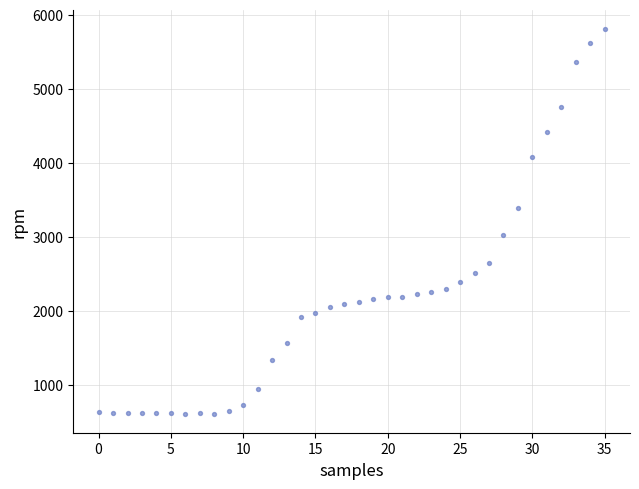

What is the range of Y values (max minus min)?

5189